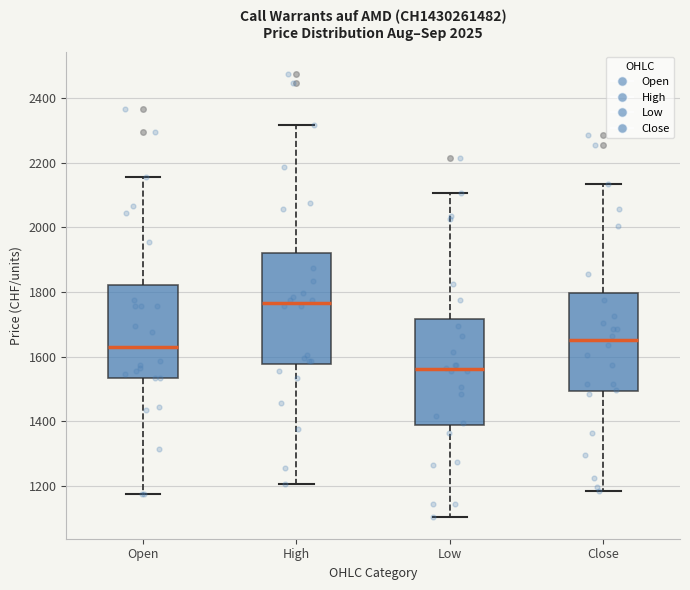

Reading left to right, read every box against the y-axis: the position of its median line, the range the box covers, and the ends of its whiskers. The values are not printed on the chart, so give them approximately, as read against the axis.

Open: median 1640, box 1540 to 1820, whiskers 1180 to 2160
High: median 1760, box 1580 to 1920, whiskers 1200 to 2320
Low: median 1560, box 1380 to 1720, whiskers 1100 to 2100
Close: median 1660, box 1500 to 1800, whiskers 1180 to 2140